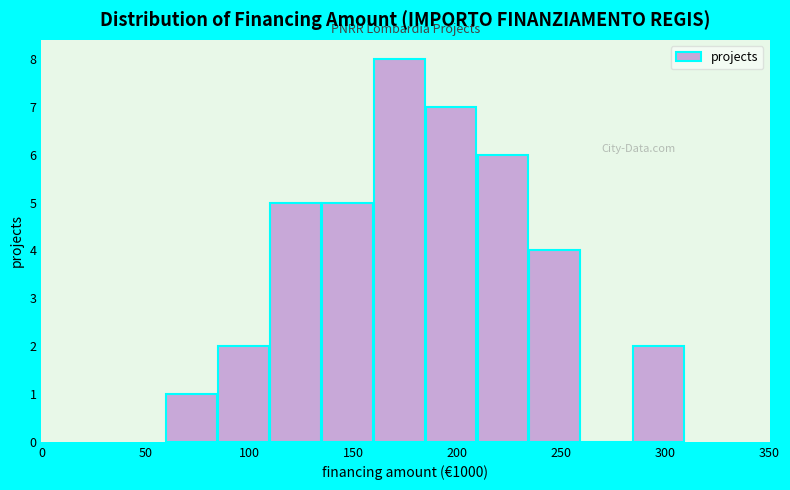

Reading left to right, transcribe this chart: for each bar, give the range it covers on the x-axis and its height. Neither the bar edges nor the heights are printed on the chart, so give them approximately, as read against the axes.

60 to 85: 1
85 to 110: 2
110 to 135: 5
135 to 160: 5
160 to 185: 8
185 to 210: 7
210 to 235: 6
235 to 260: 4
260 to 285: 0
285 to 310: 2